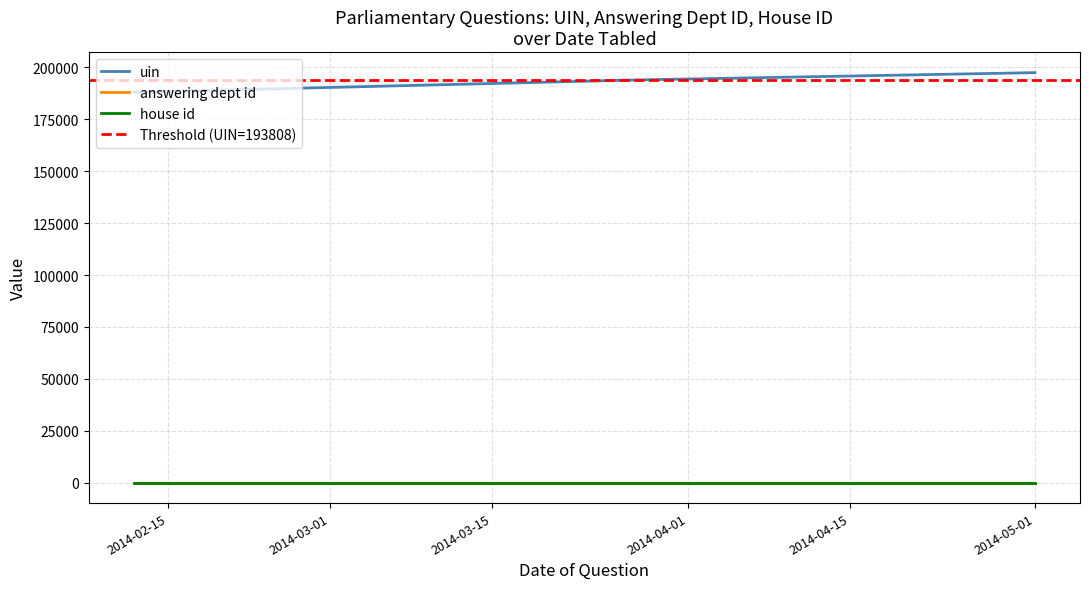

What is the value of the house id point at the 5th from the left?

1